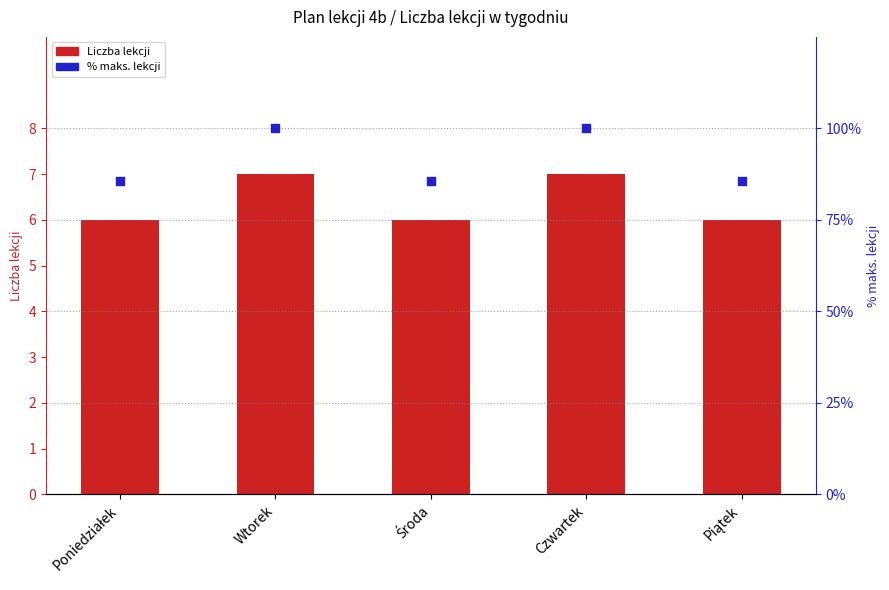

At which category is the sum across all series the highest?

Wtorek